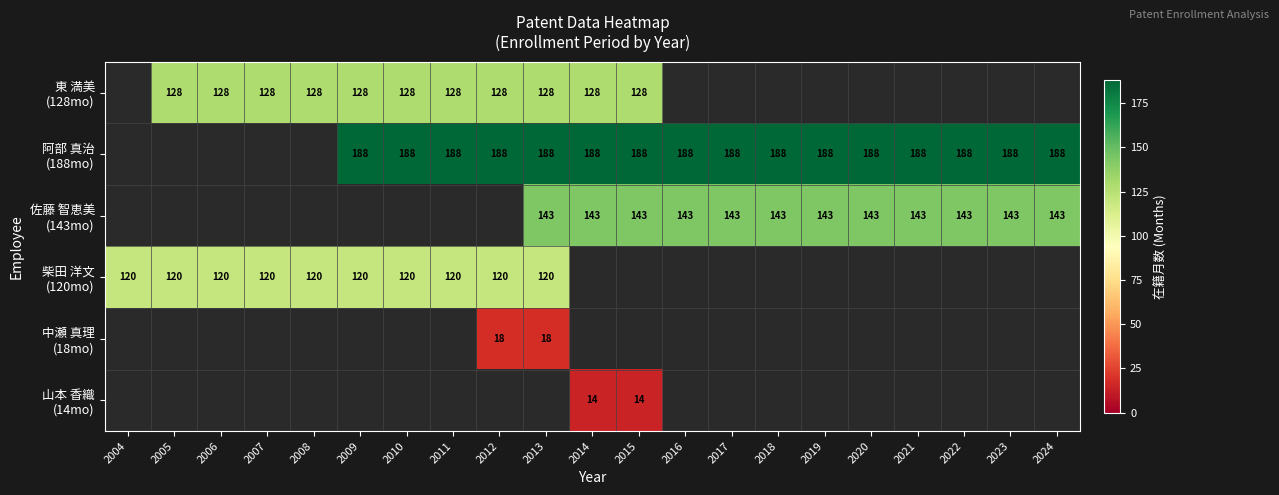

Is it true that 東 満美 (128mo) equals 193.0 at 2009?

False